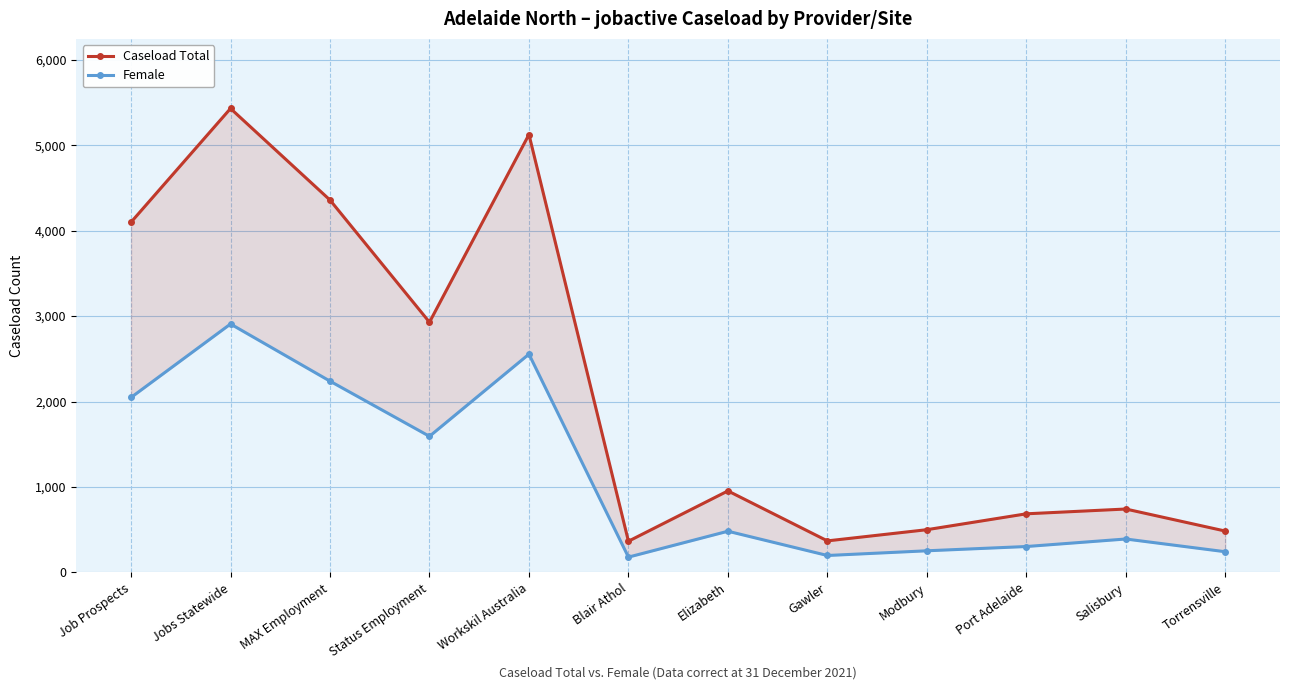

What is the spread (max minus min) of values at Job Prospects?

2052